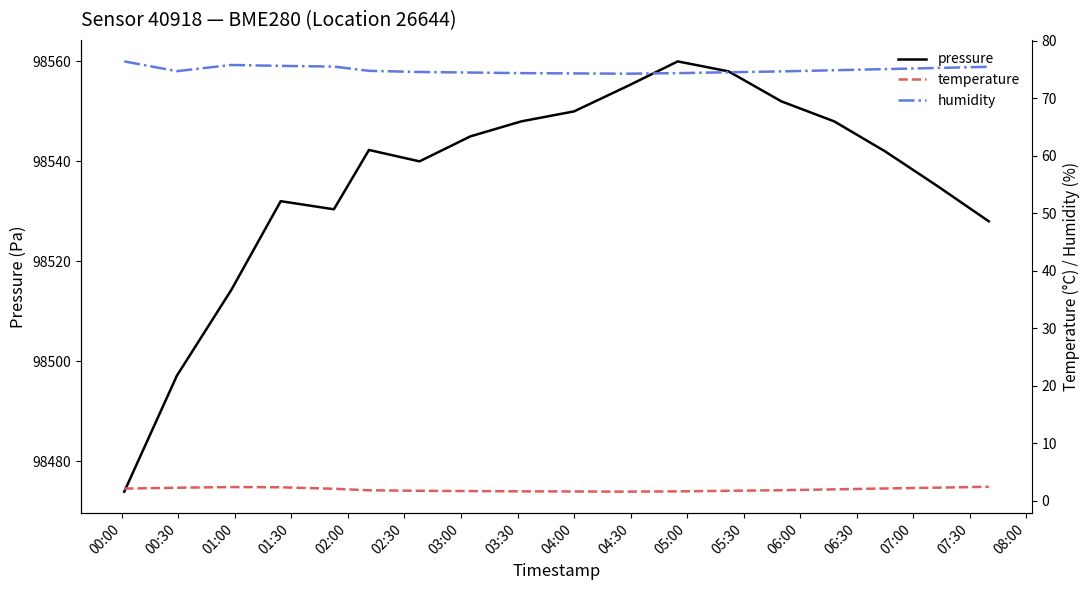

What is the minimum value for pressure?

98473.9